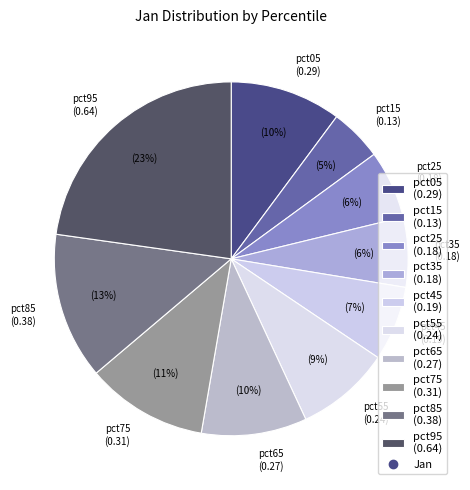

To the nearest percent, what portion does pct95 represent?

23%